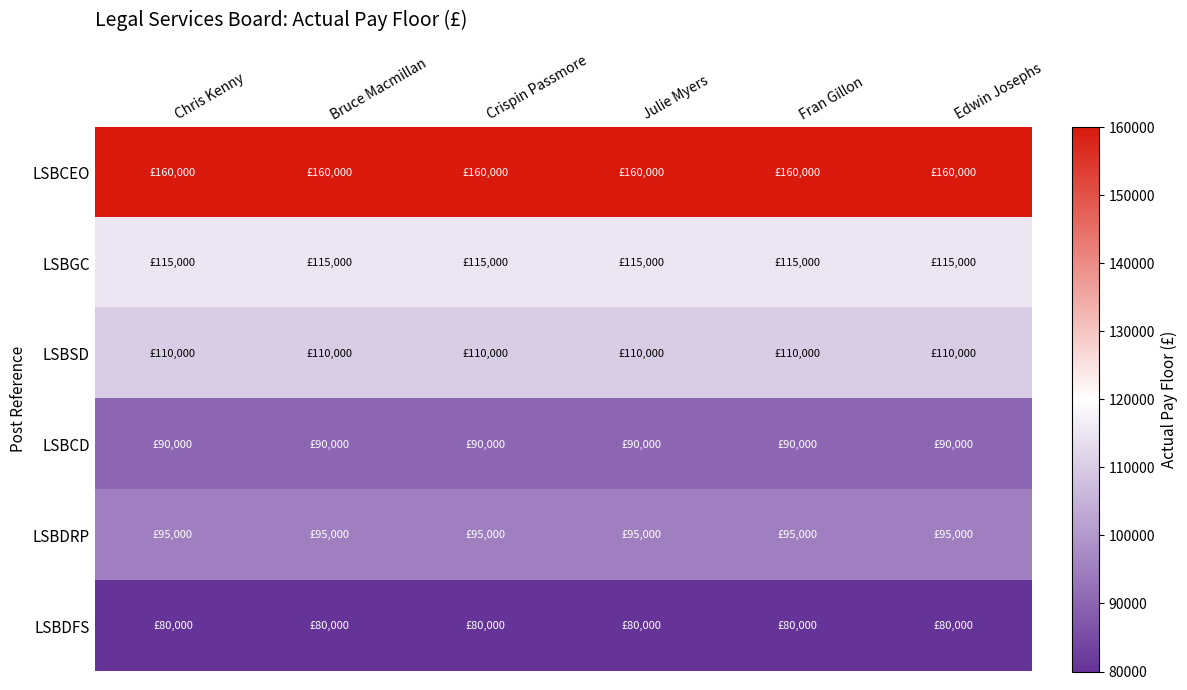

At how many categories does at least one series exceed 145274?

6